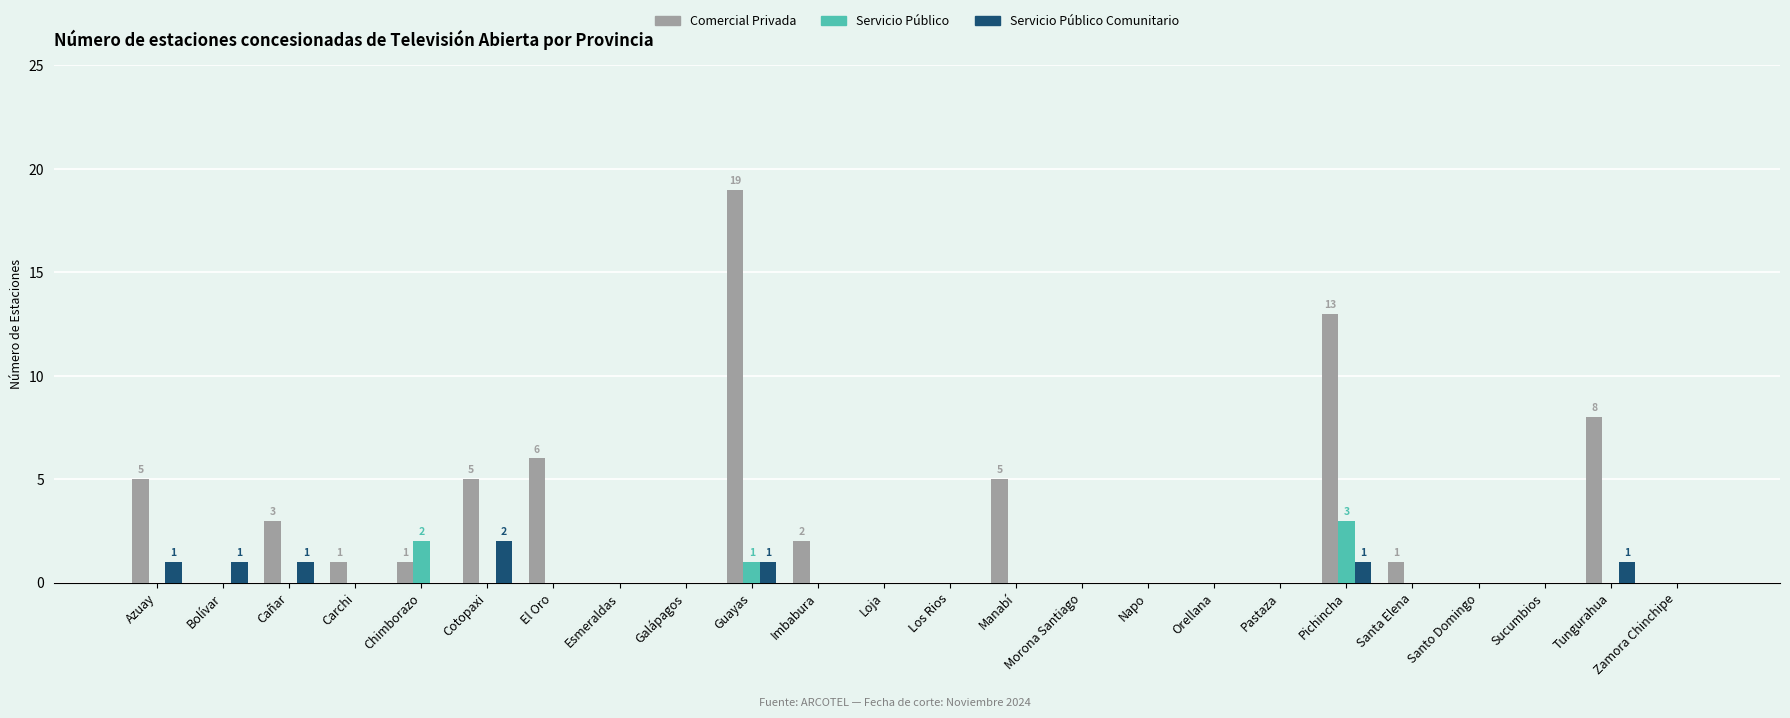

How many groups of bars are there?

24